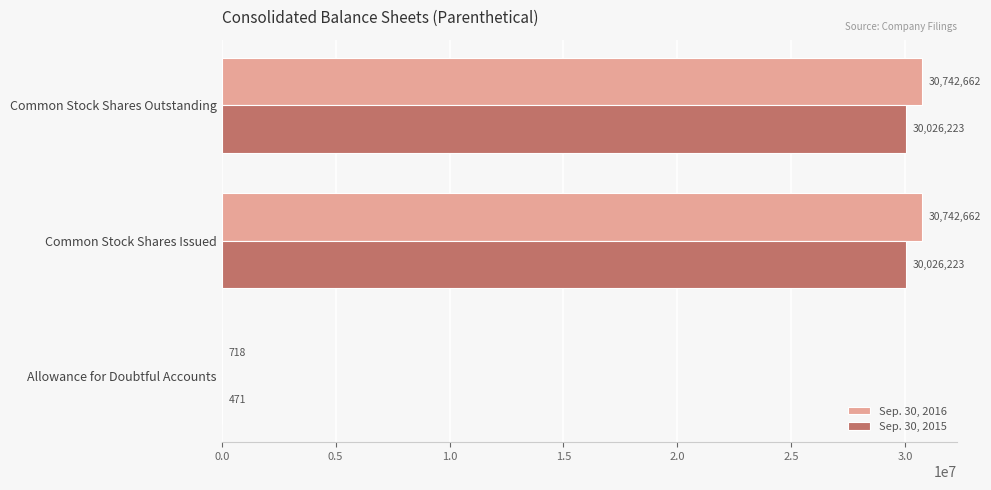

The value of Sep. 30, 2016 at Common Stock Shares Outstanding is 18508394. True or false?

False